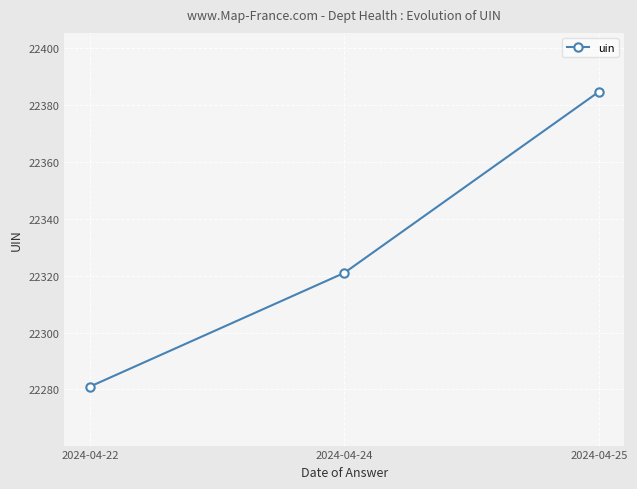

What is the average value?

22328.9